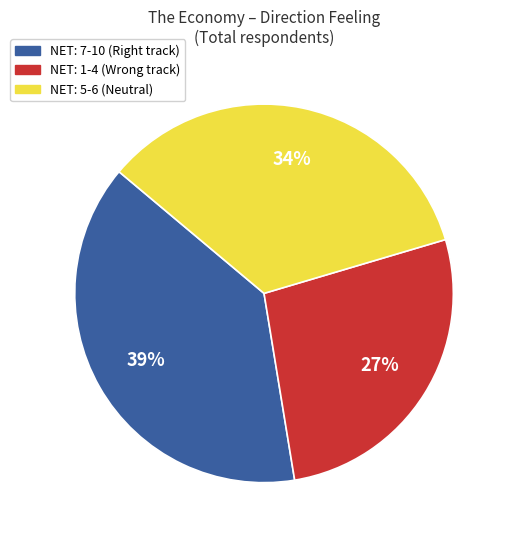

Does any single category account for the majority?

No